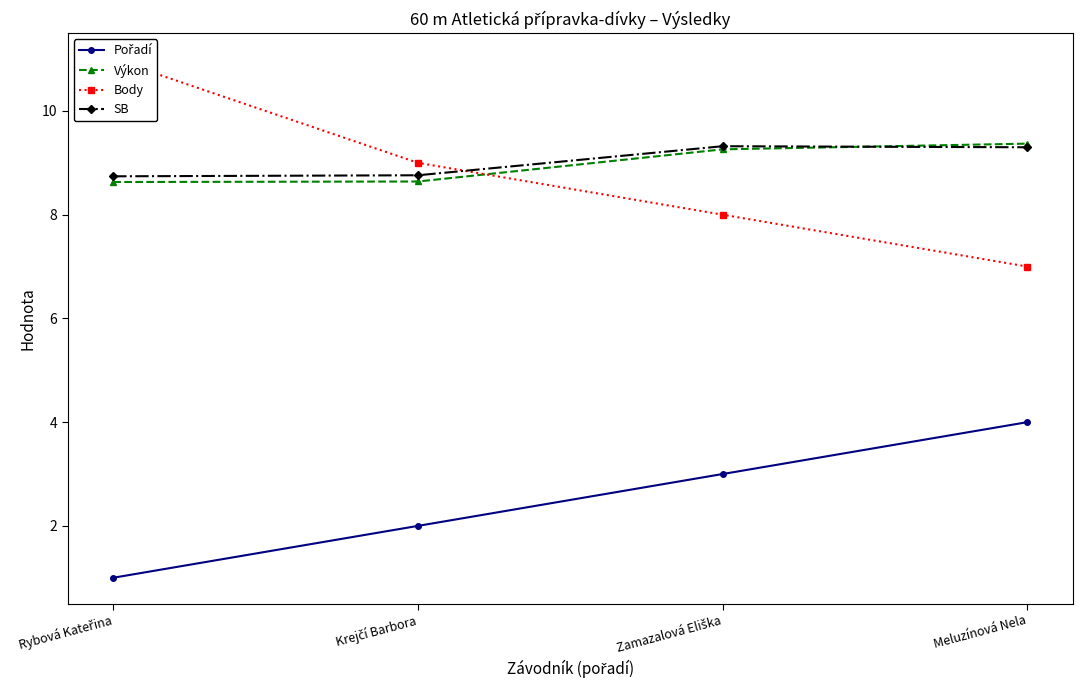

At which category is the sum across all series the highest?

Meluzínová Nela